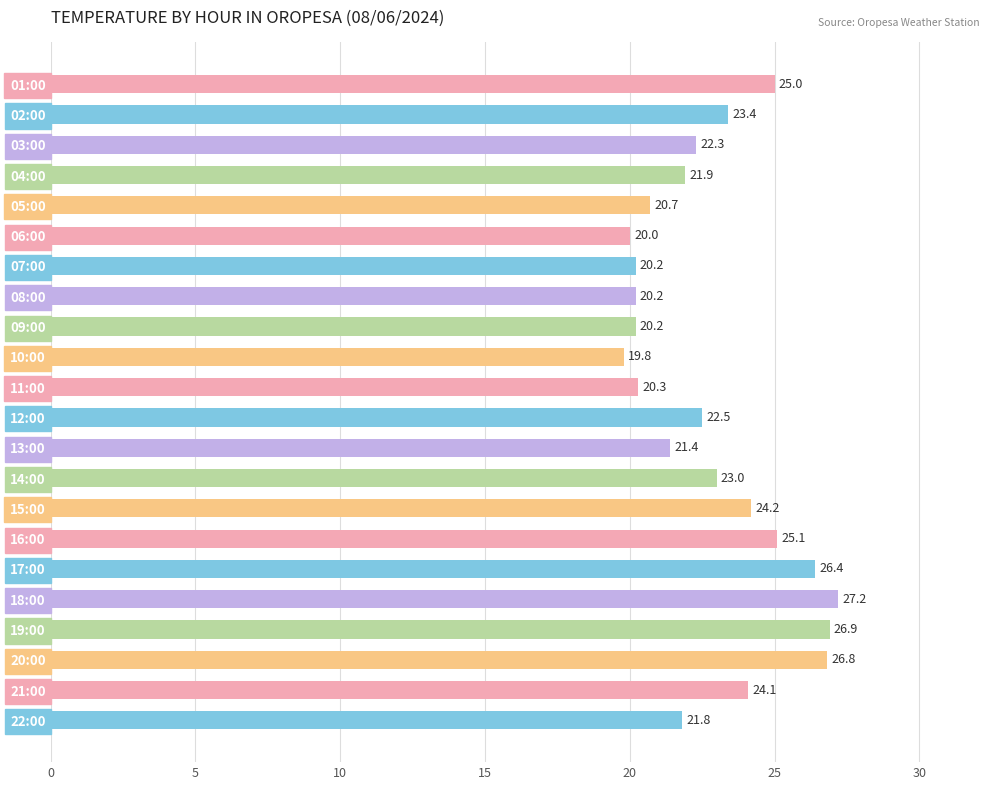

Reading top to bottom, what are all the values shown in this chart?

25.0	23.4	22.3	21.9	20.7	20.0	20.2	20.2	20.2	19.8	20.3	22.5	21.4	23.0	24.2	25.1	26.4	27.2	26.9	26.8	24.1	21.8